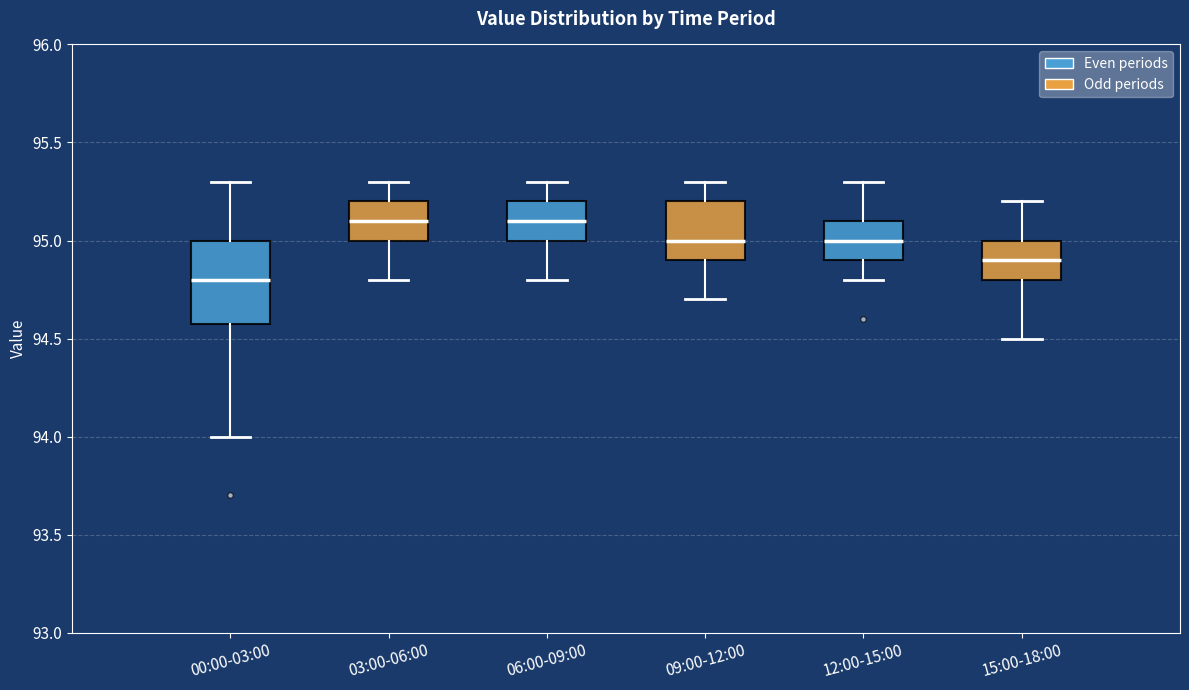

Where does the median line of the box for 12:00-15:00 sit on the y-axis? The values are not printed on the chart, so give them approximately, as read against the axis.

95.0